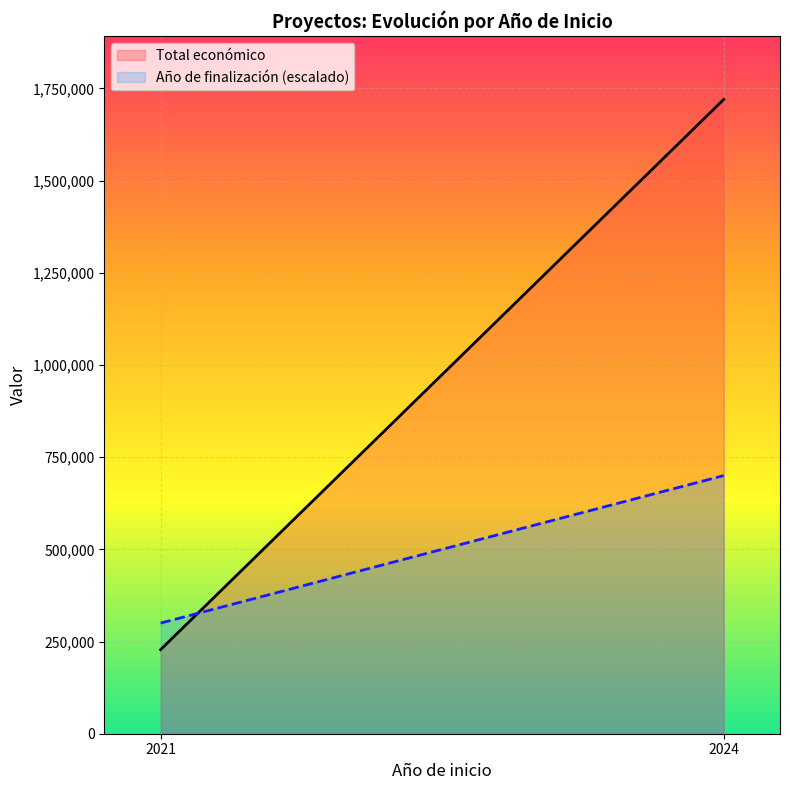

What value does the Total económico series have at 2024?

1720022